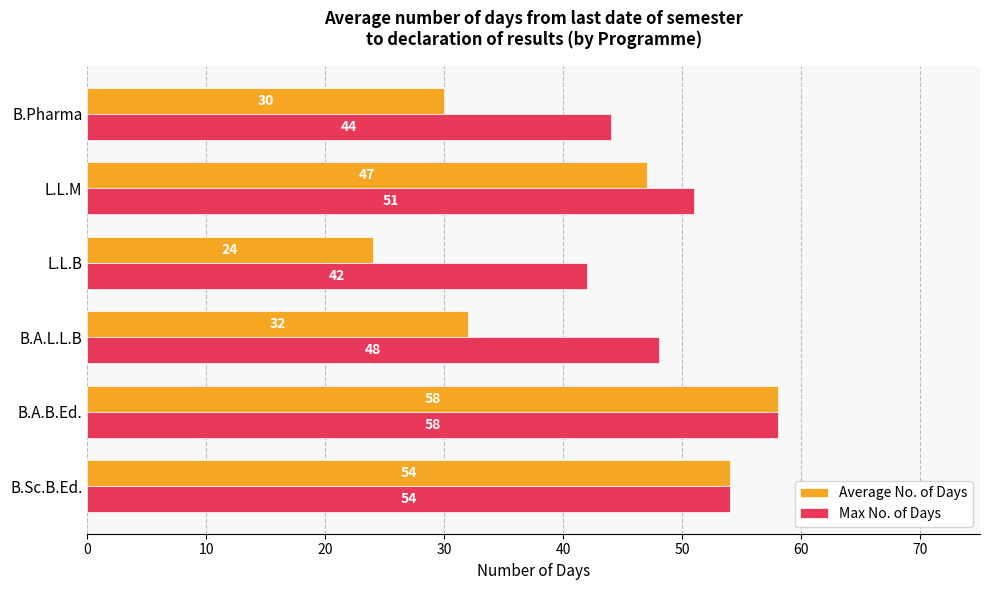

List the labels in order of Max No. of Days value, smallest first.

L.L.B, B.Pharma, B.A.L.L.B, L.L.M, B.Sc.B.Ed., B.A.B.Ed.